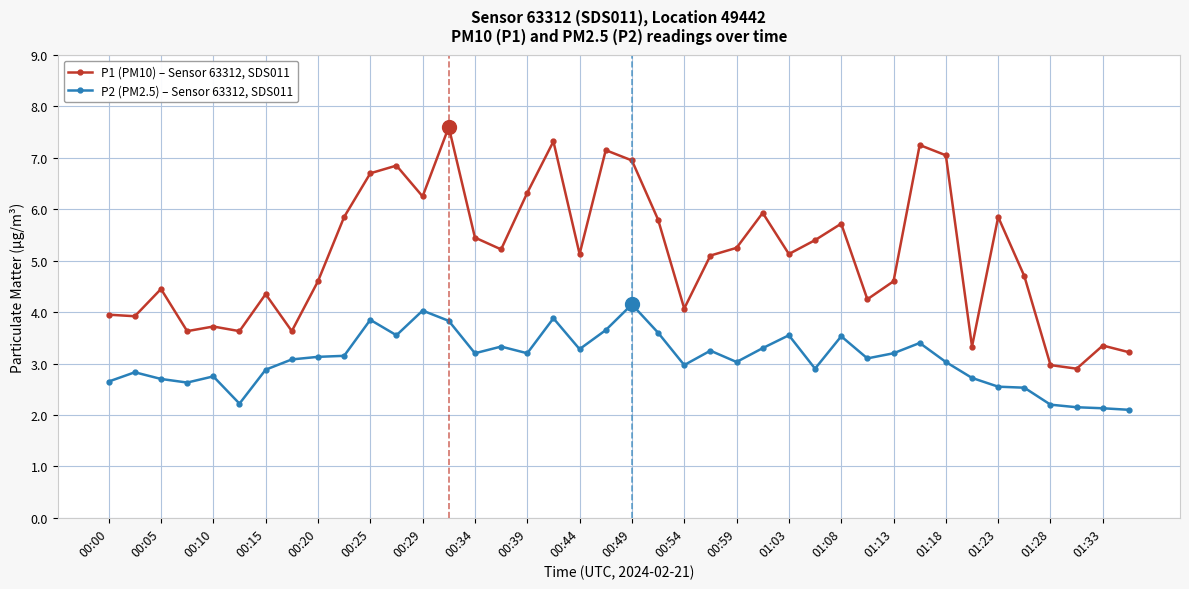

Rank the series by their maximum value, from lowest to highest.

P2 (PM2.5) – Sensor 63312, SDS011, P1 (PM10) – Sensor 63312, SDS011